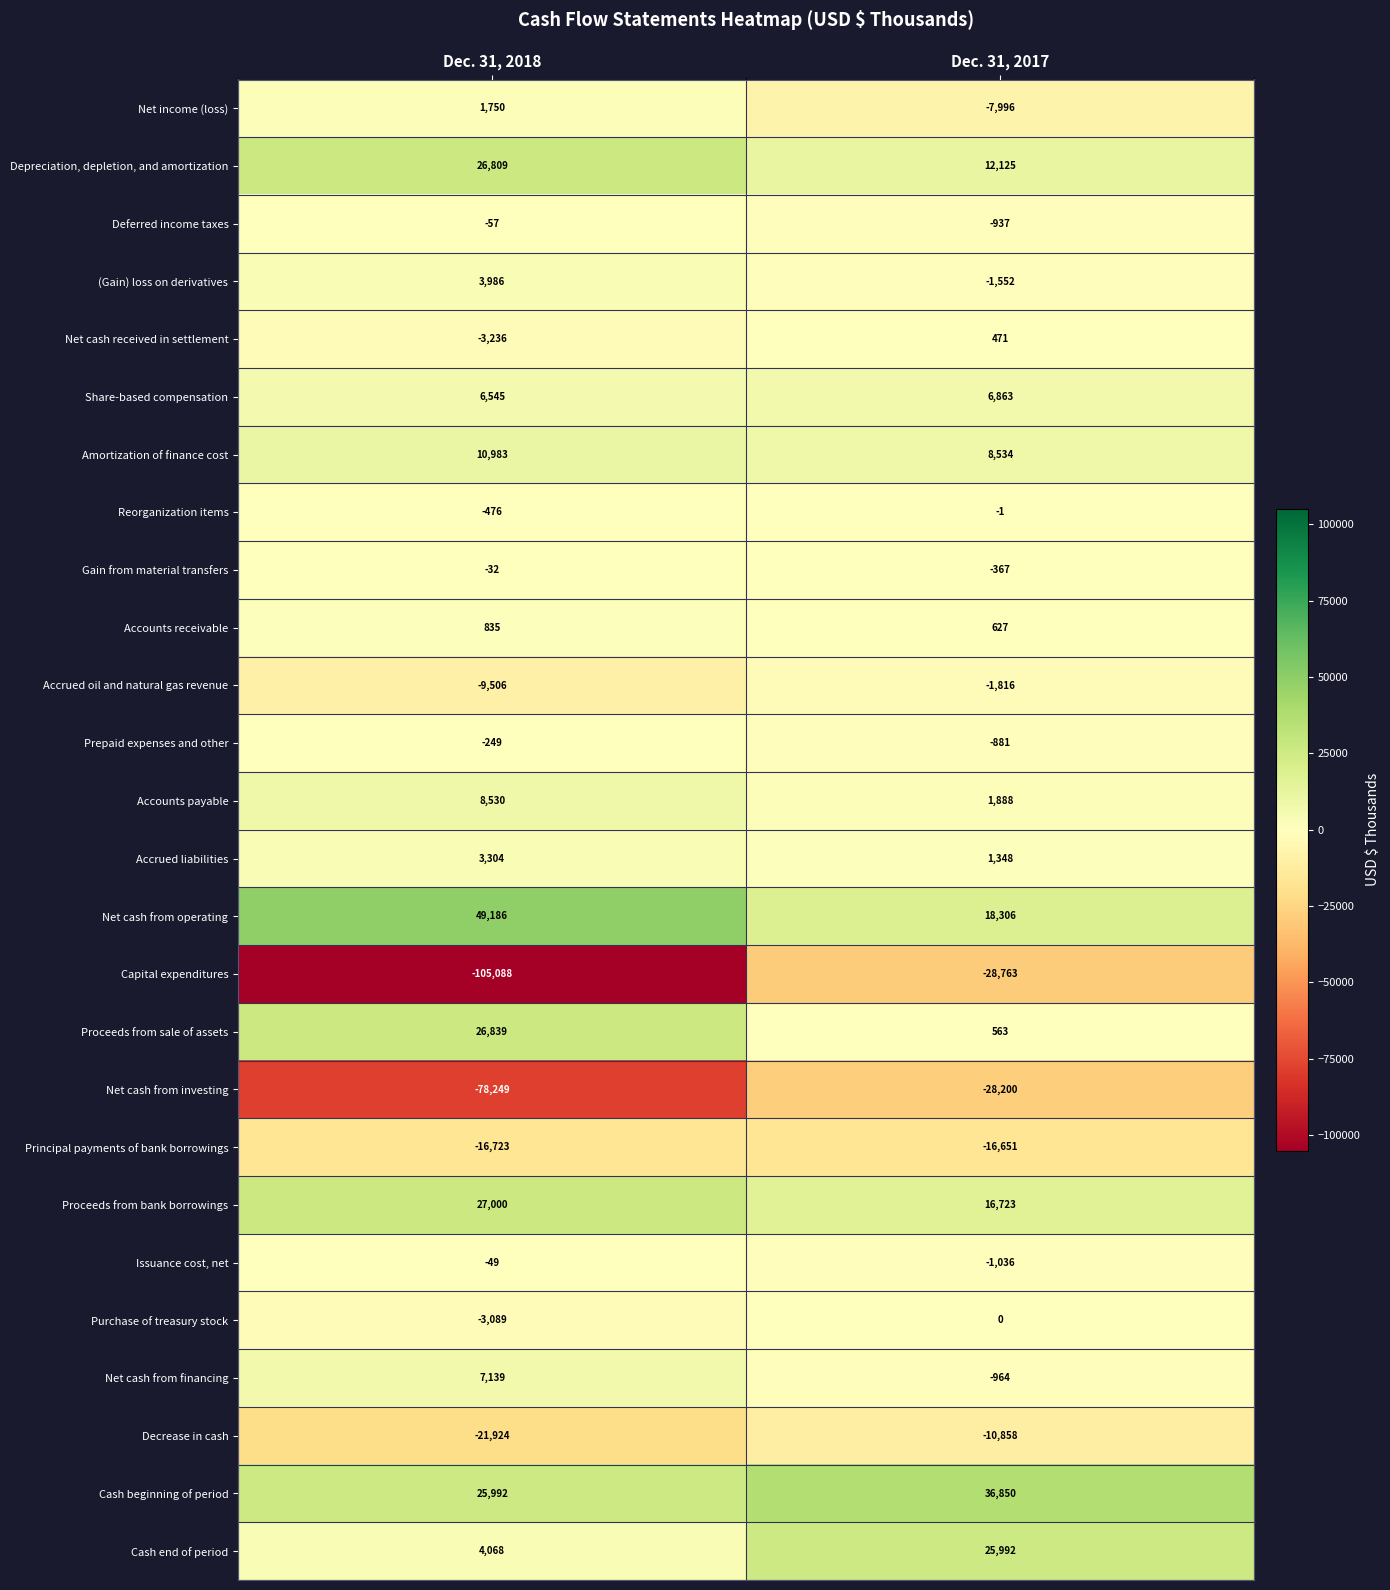

What is the difference between the highest and lowest values at Dec. 31, 2017?

65613